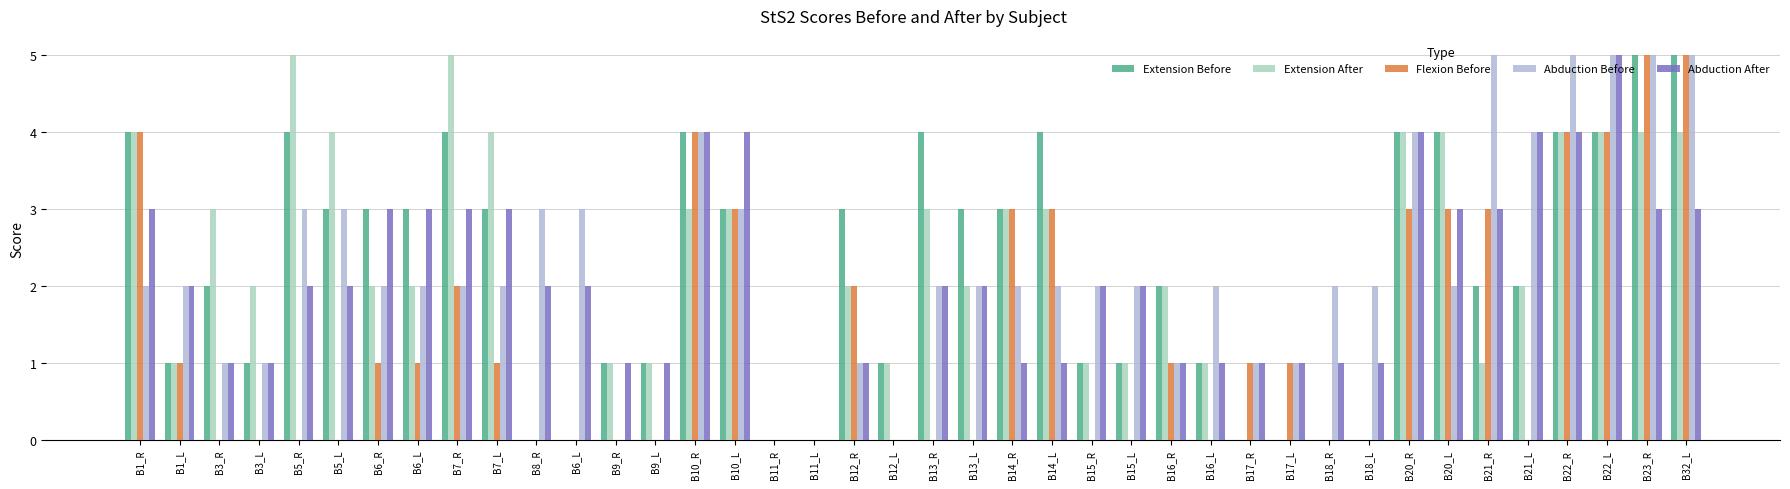

At which category is the sum across all series the highest?

B22_L